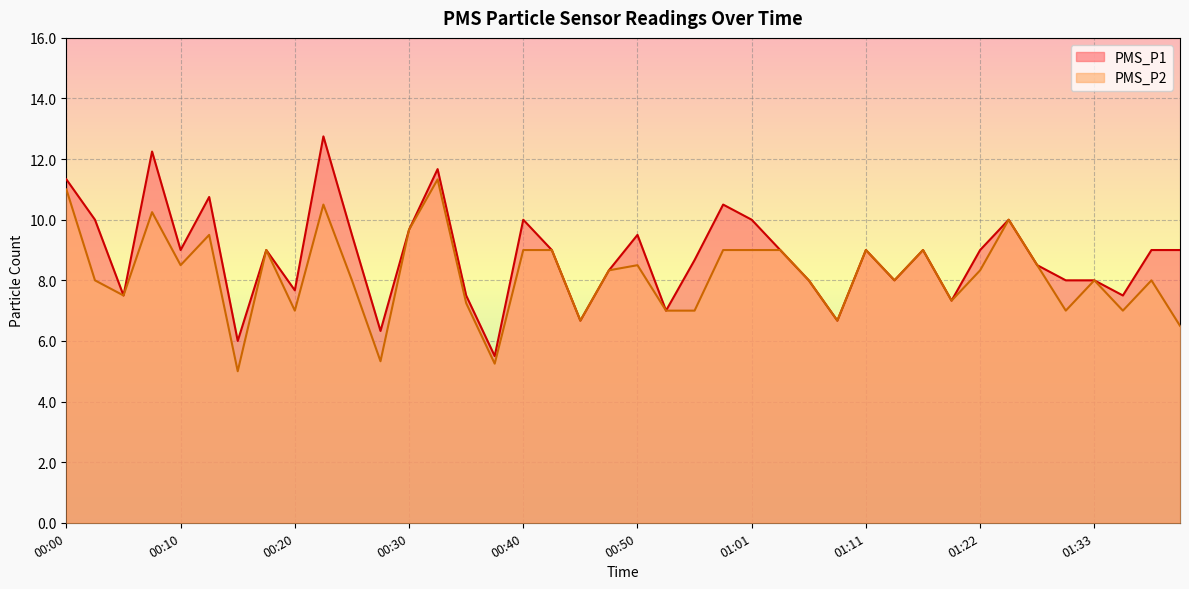

Between 00:15 and 00:38, which series saw the biggest shift?

PMS_P1